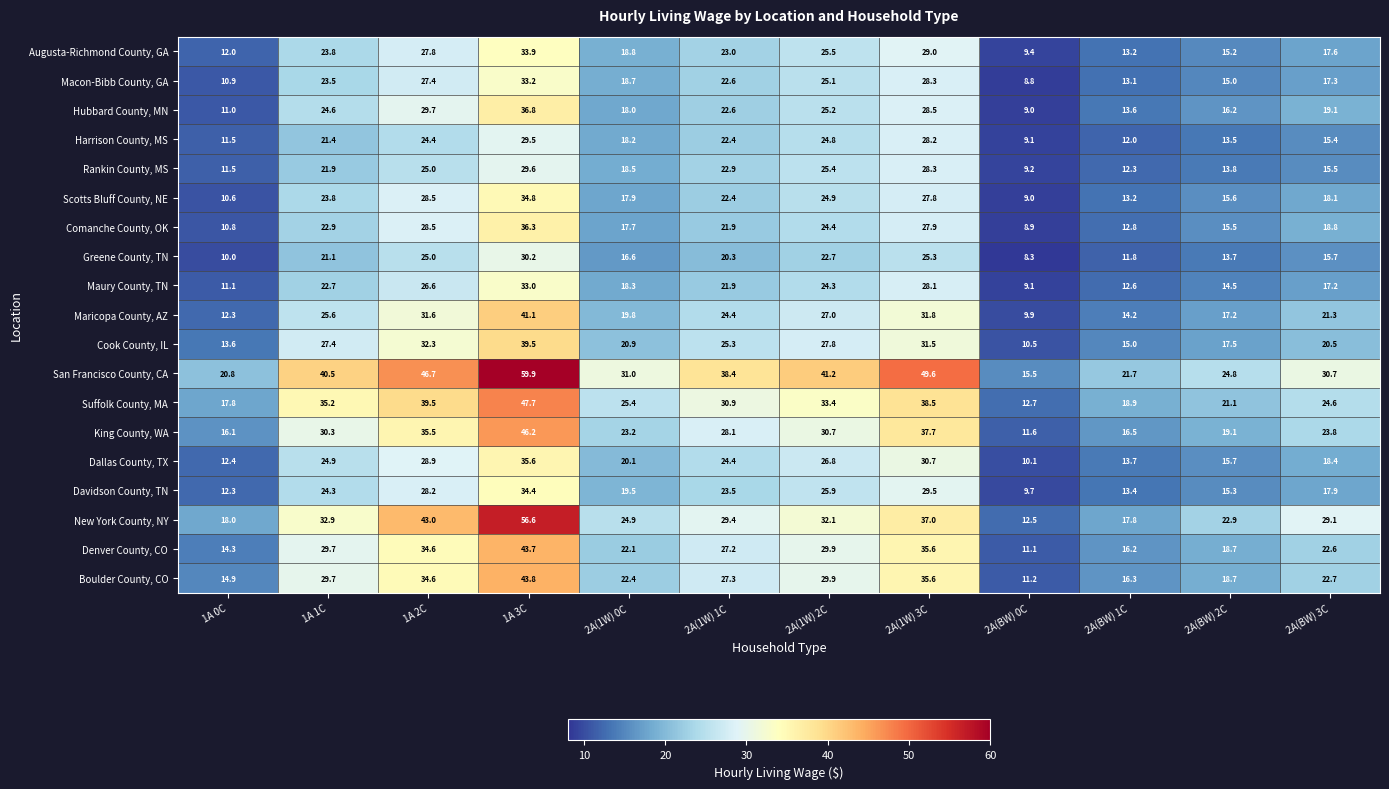

What is the average value of the Dallas County, TX series?

21.8